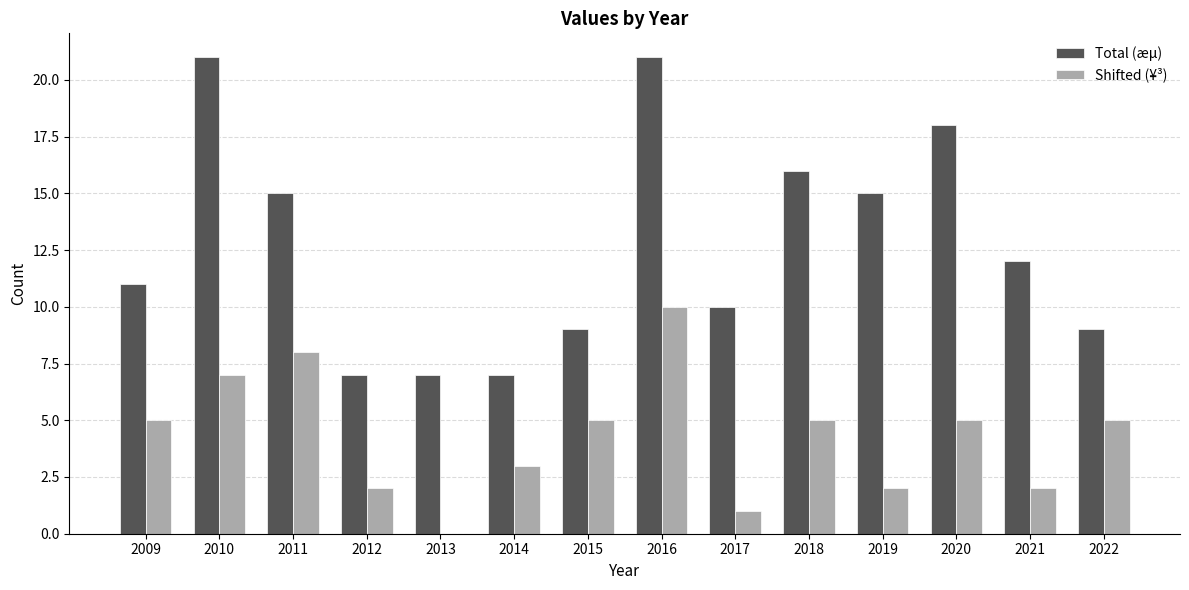

Is the value of Shifted (¥³) at 2015 greater than the value of Total (æµ) at 2014?

No